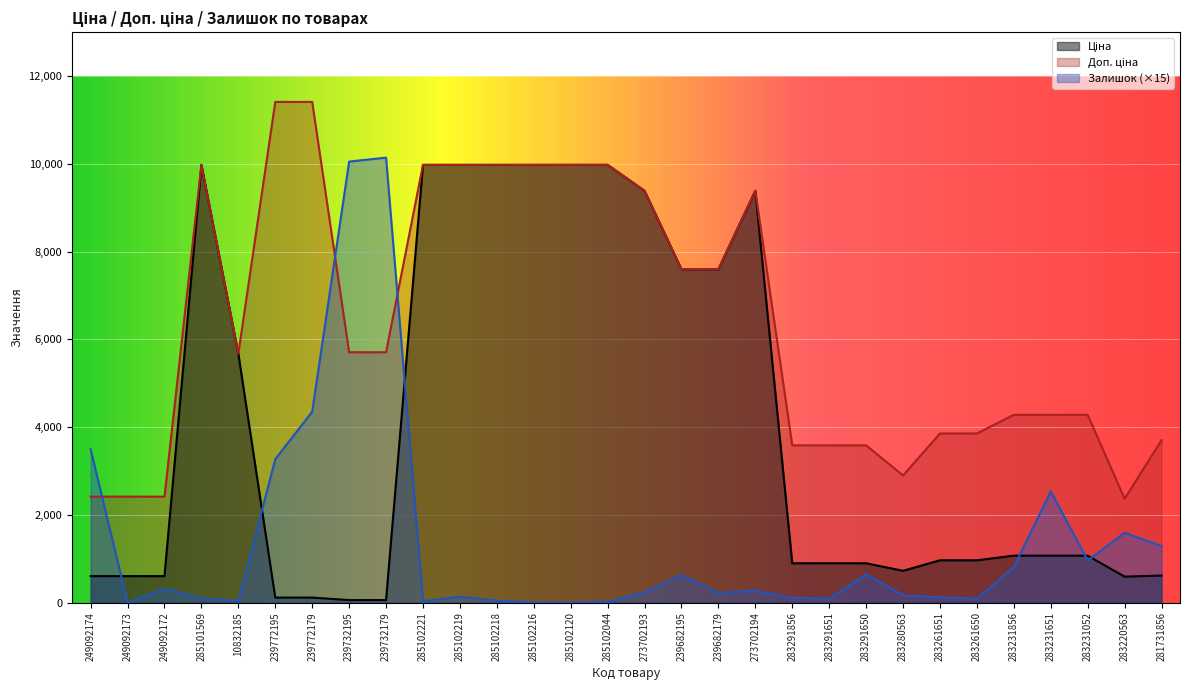

At how many categories does at least one series exceed 6939?

15